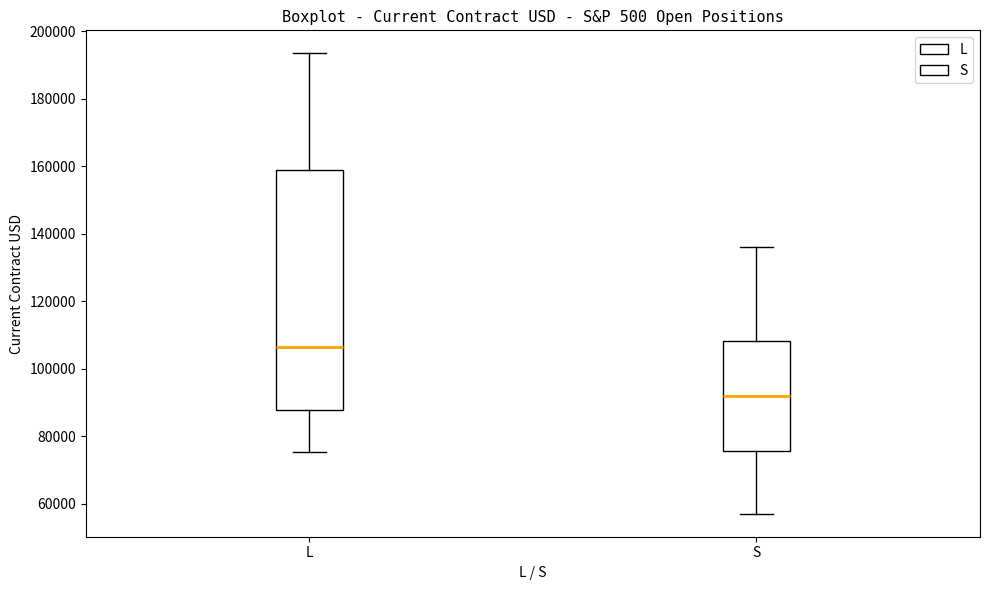

Where is the upper edge of the box for S on the y-axis? The values are not printed on the chart, so give them approximately, as read against the axis.

108000